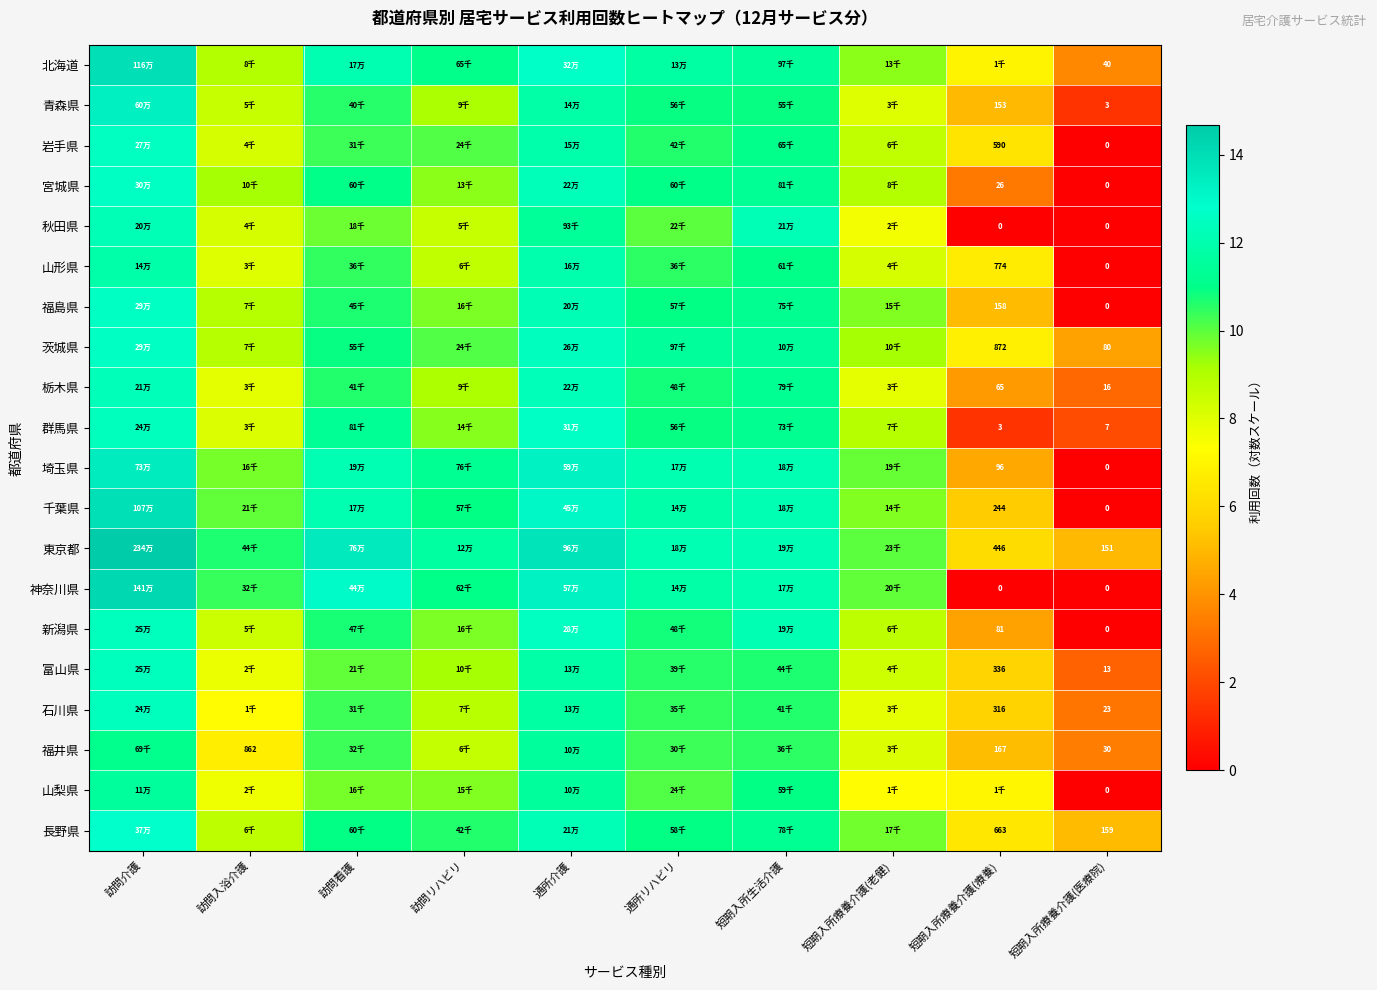

Is it true that 神奈川県 equals 5.4 at 訪問看護?

False